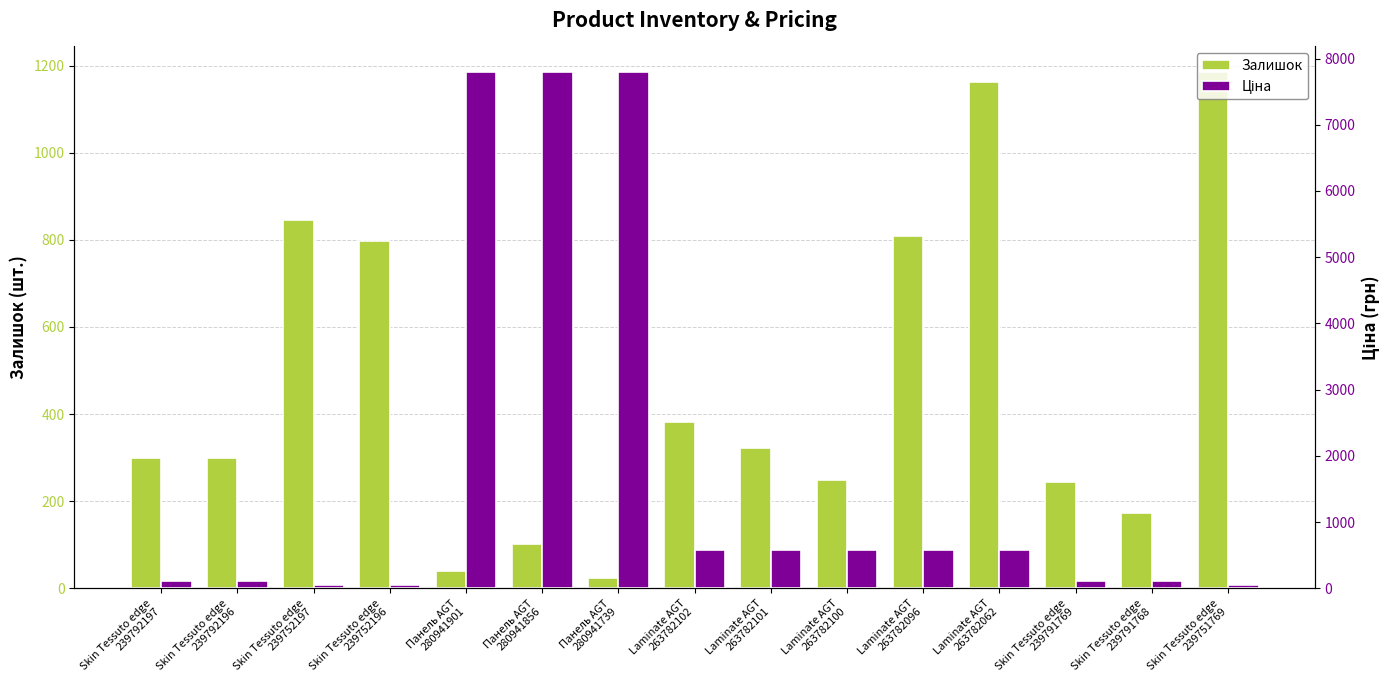

Rank the series by their average value, from highest to lowest.

Ціна, Залишок